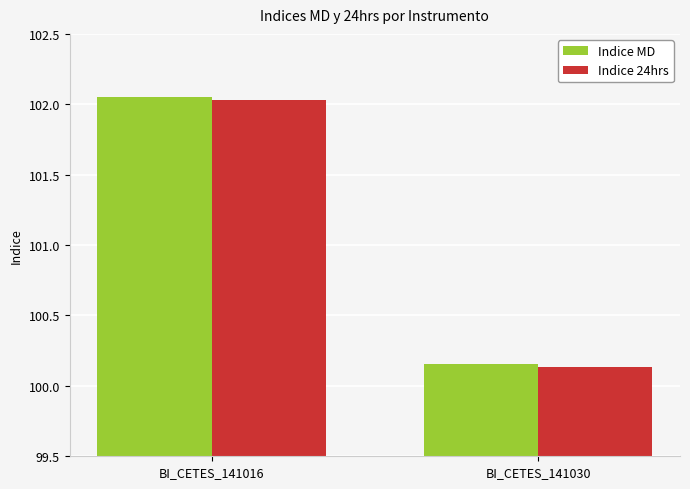

At which label is Indice MD closest to 101?

BI_CETES_141030